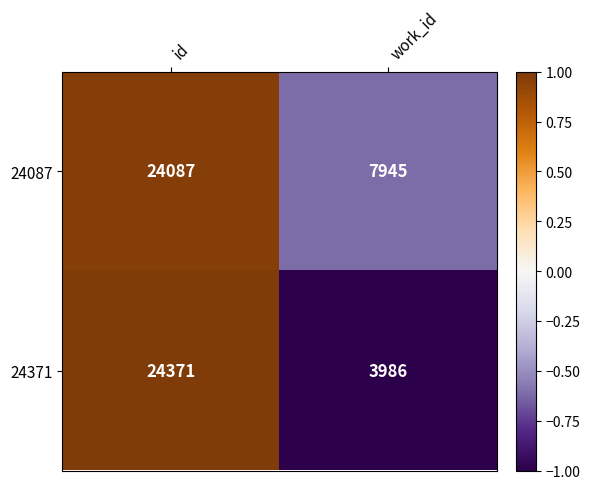

Is the value of 24371 at id greater than the value of 24087 at id?

Yes